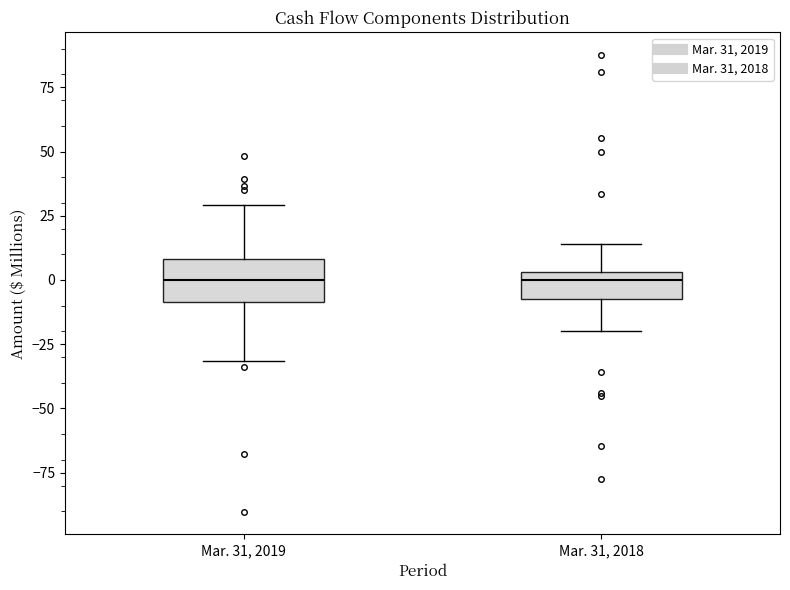

Which box is the tallest, from its lower edge to its upper edge?

Mar. 31, 2019